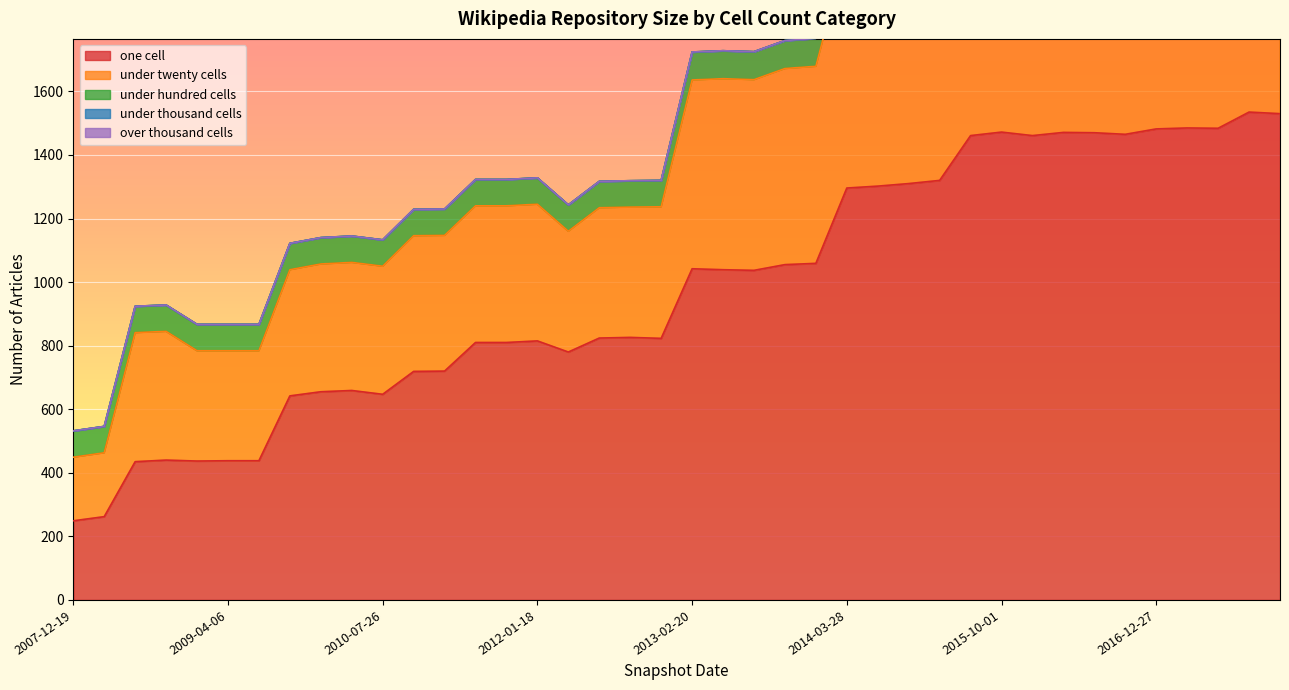

Where is over_thousand_cells nearest to the value 0?

2007-12-19